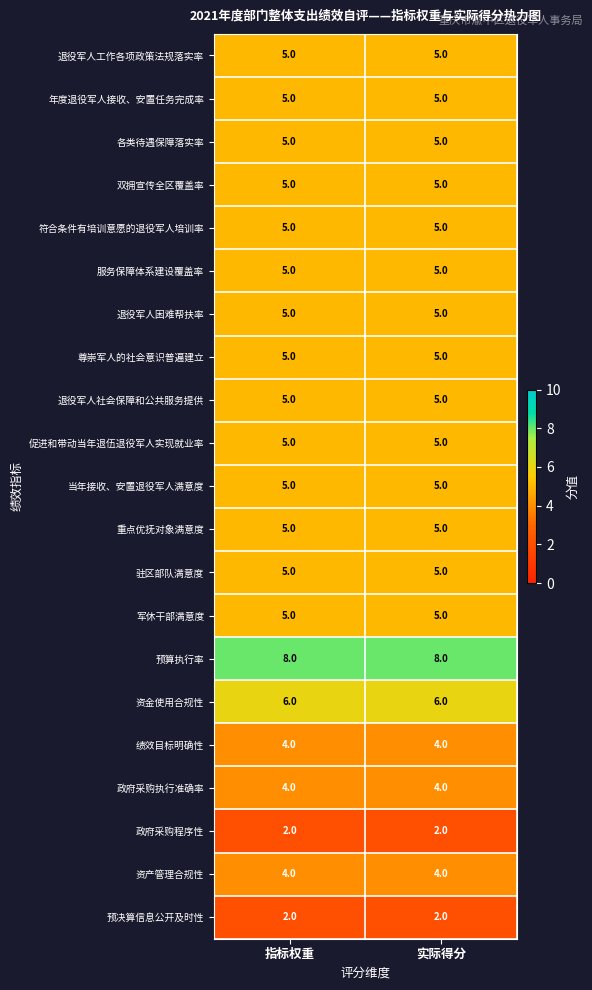

What is the spread (max minus min) of values at 指标权重?

6